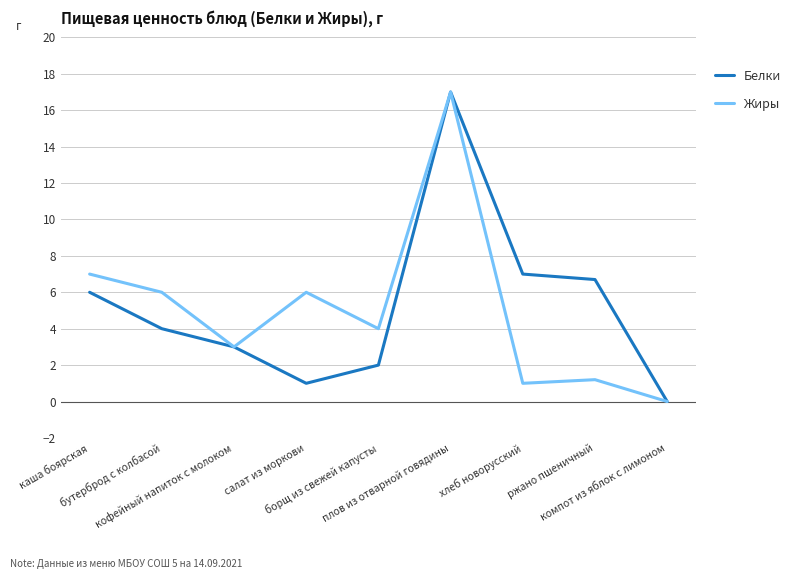

At which category does the chart reach its peak across all series?

плов из отварной говядины